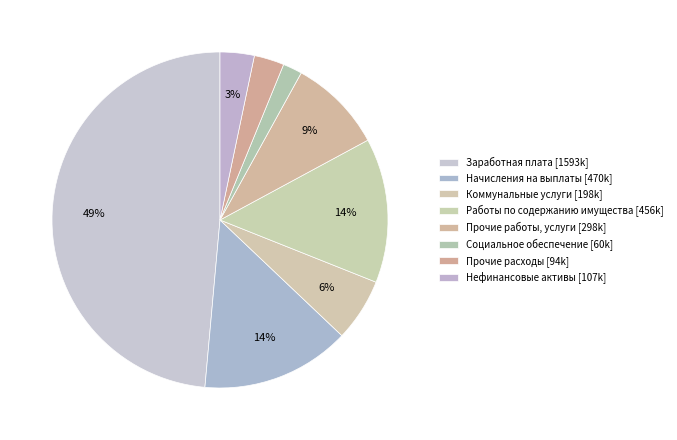

How many slices are in this pie chart?

8